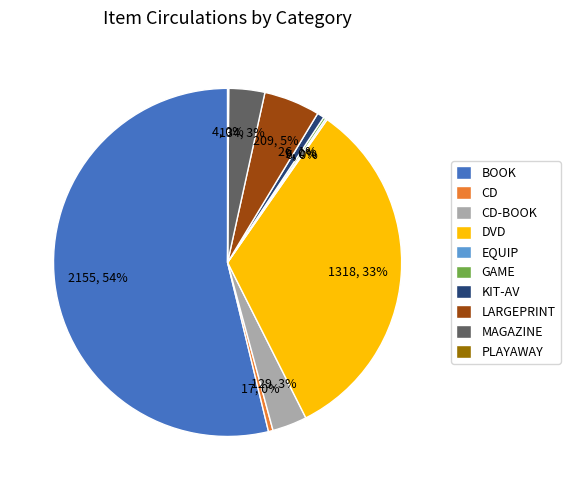

Is there any slice that represents more than half of the pie?

Yes